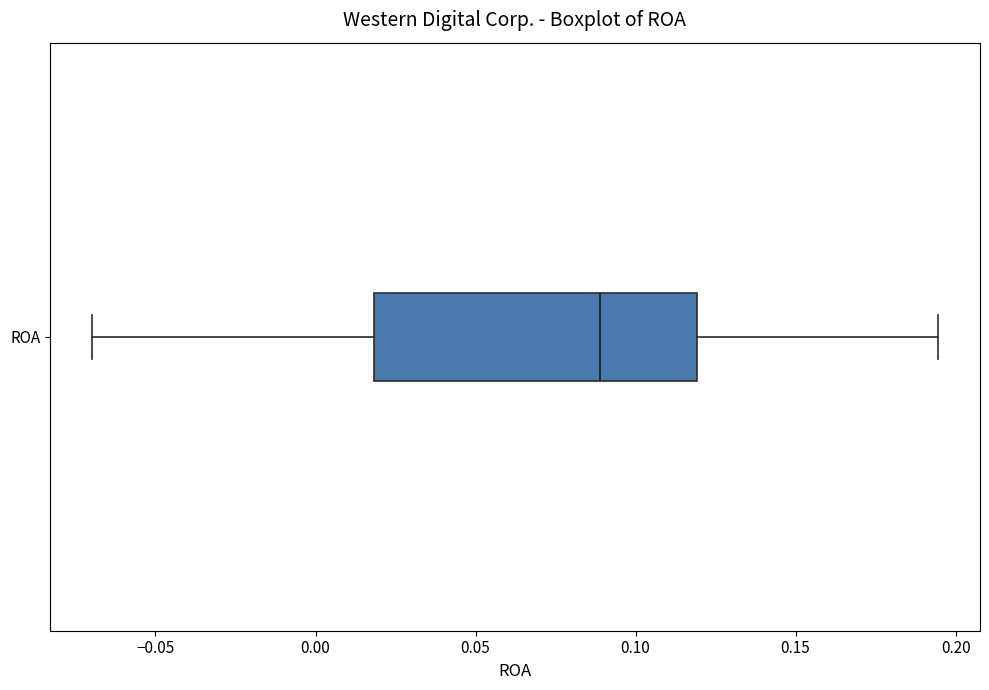

Transcribe this box plot: give where the median line is, the range the box spans, and where the two whiskers end, as read against the x-axis. The values are not printed on the chart, so give them approximately, as read against the axis.

median 0.090, box 0.020 to 0.120, whiskers -0.070 to 0.195